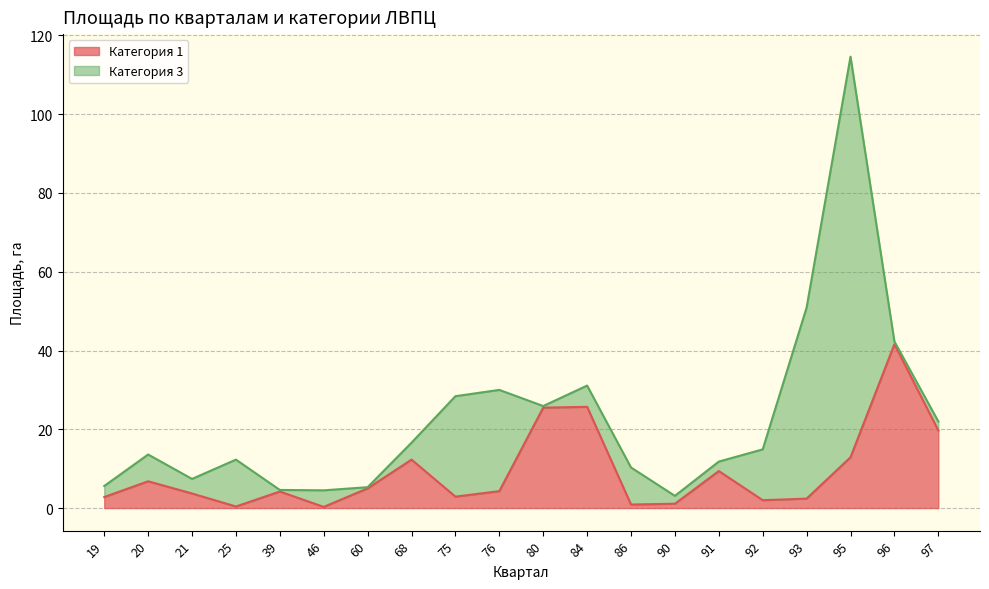

The value at 21 is 0.9. True or false?

False